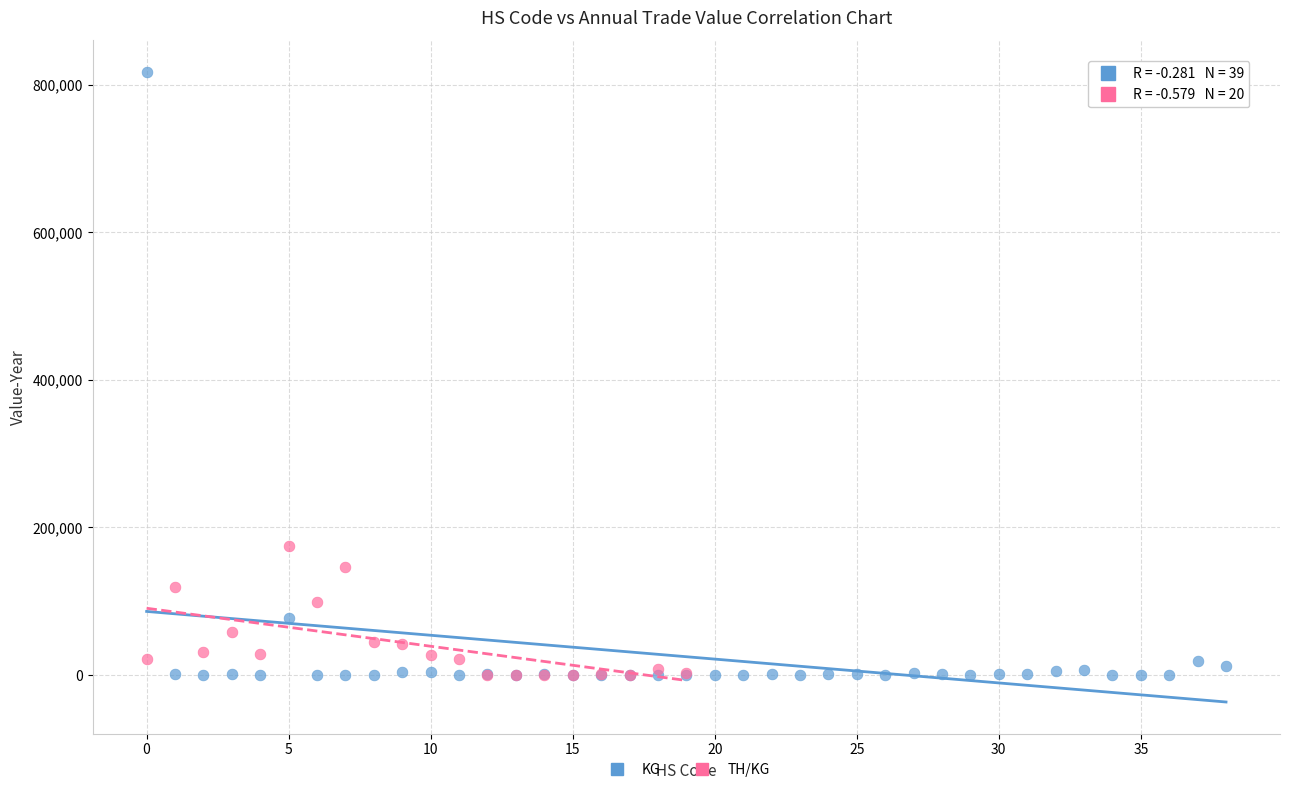

Which series has the largest Y range (max minus min)?

KG